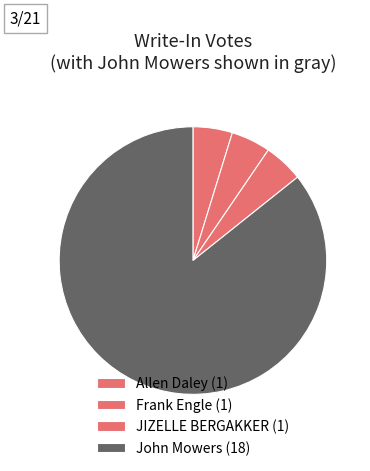

What is the total percentage of John Mowers and JIZELLE BERGAKKER?

90.5%